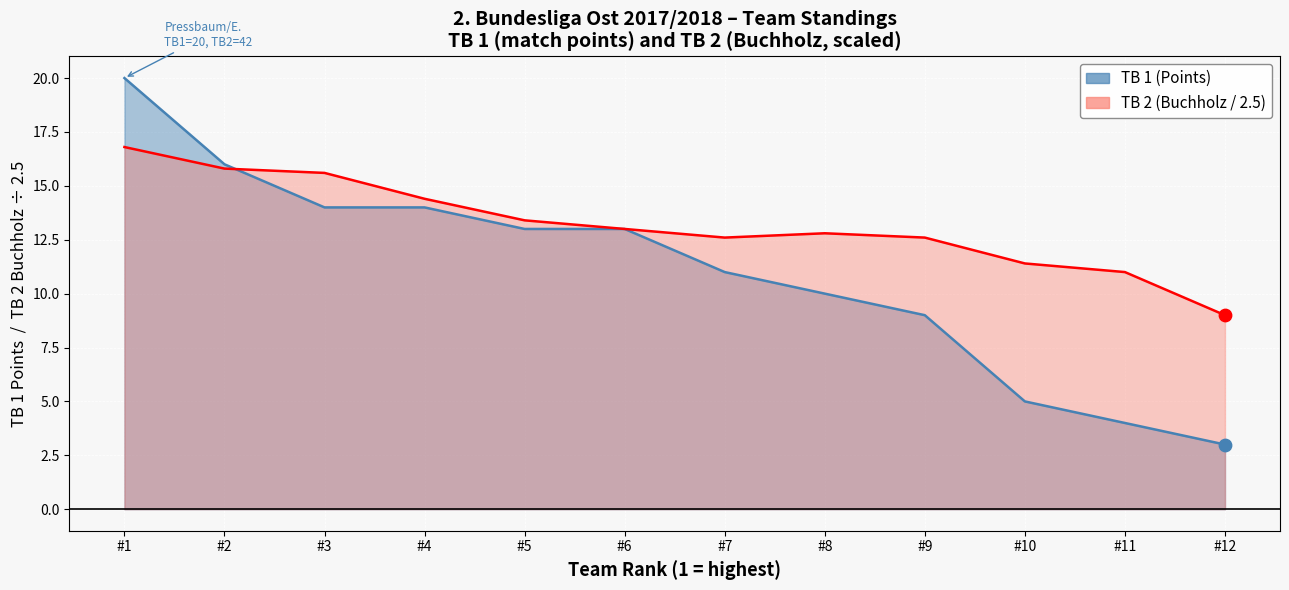

What are all the series names shown in the legend?

TB 1 (Points), TB 2 (Buchholz)